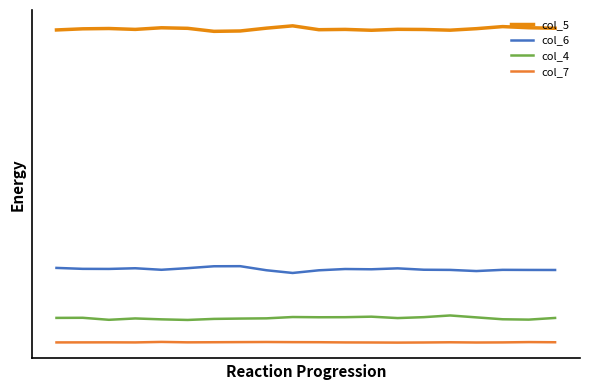

What is the difference between the maximum and minimum values in the col_5 series?

268